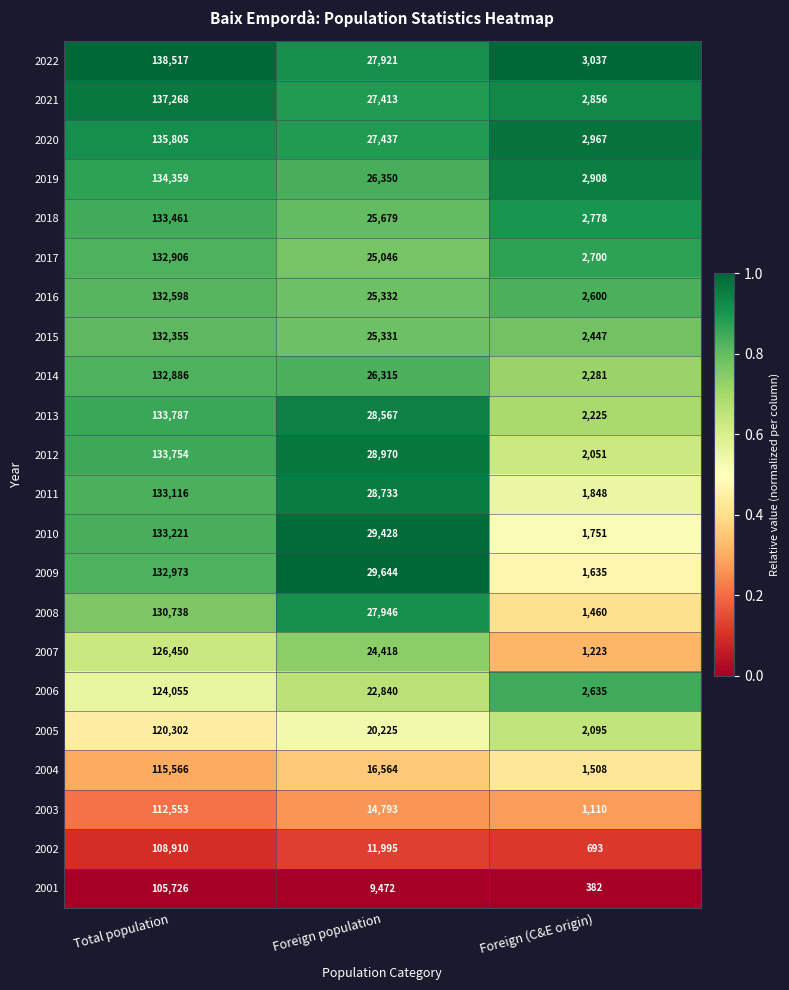

Which series has the largest range (max minus min)?

2022